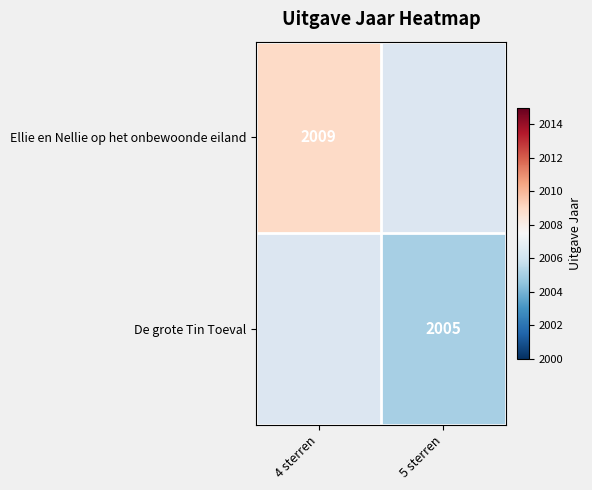

The De grote Tin Toeval series shows 1303 at 5 sterren. True or false?

False